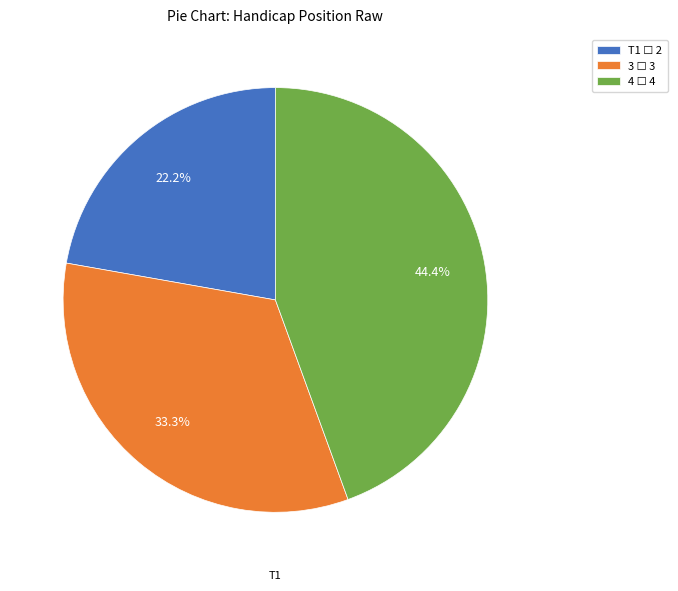

Does any single category account for the majority?

No